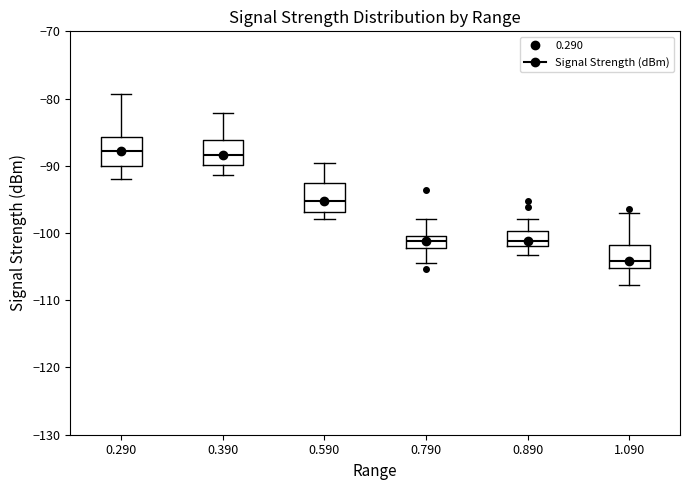

Where does the median line of the box at x = 0.790 sit on the y-axis? The values are not printed on the chart, so give them approximately, as read against the axis.

-101